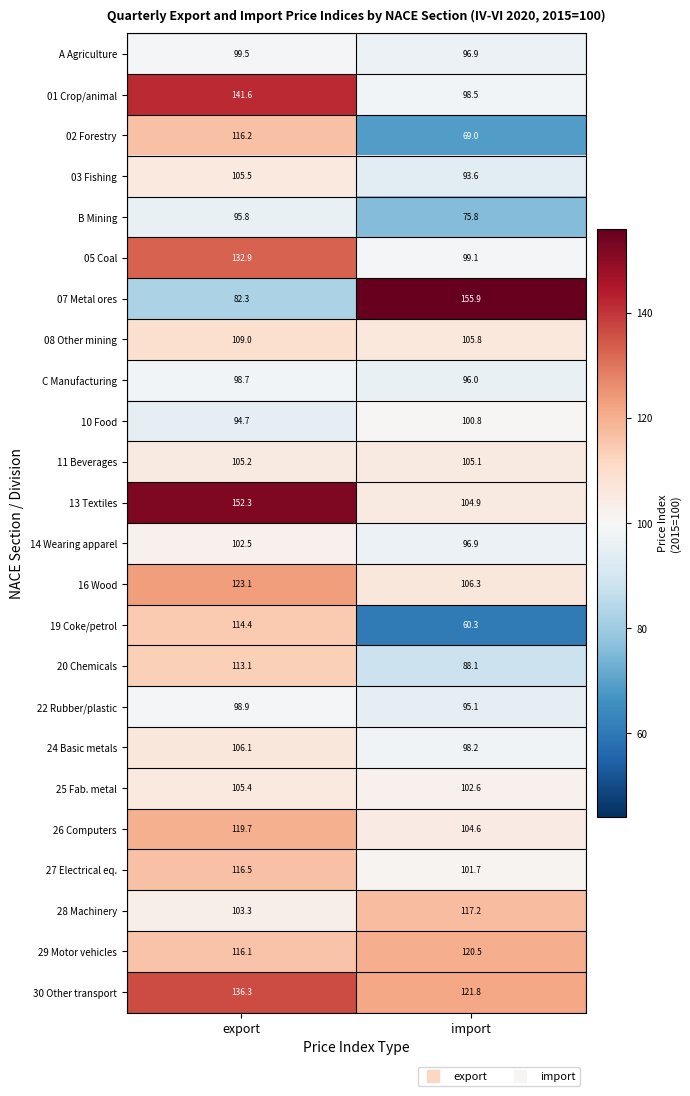

At which category is the sum across all series the highest?

export